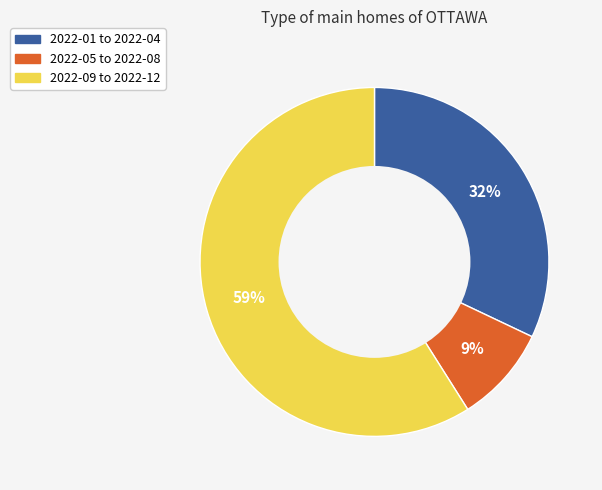

Is the sum of 2022-09 to 2022-12 and 2022-05 to 2022-08 greater than half?

Yes